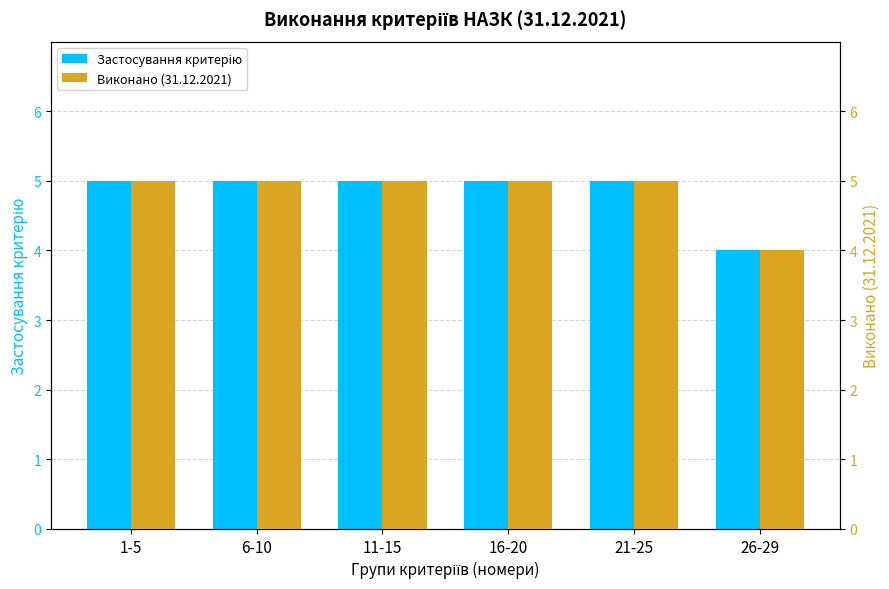

Which series has the largest total across all categories?

Застосування критерію